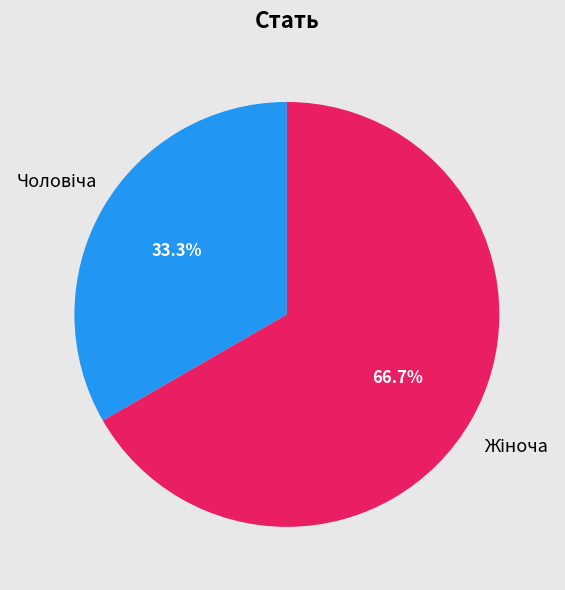

Does any single category account for the majority?

Yes